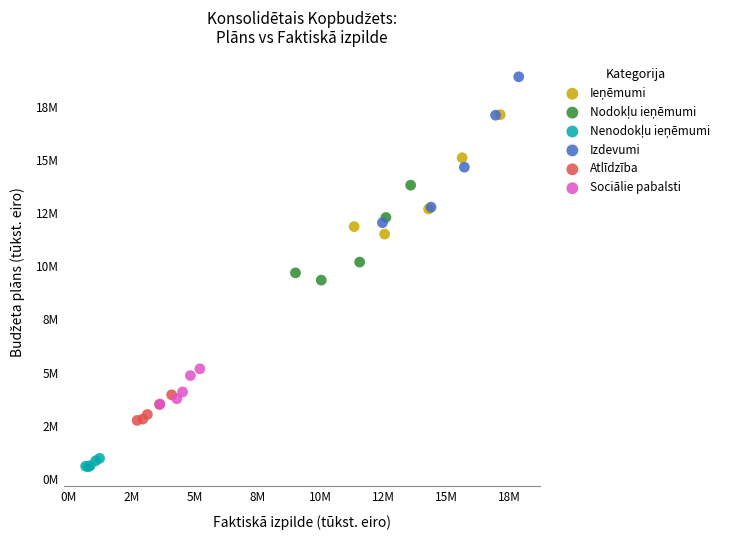

Which series contains the highest Y value?

Izdevumi